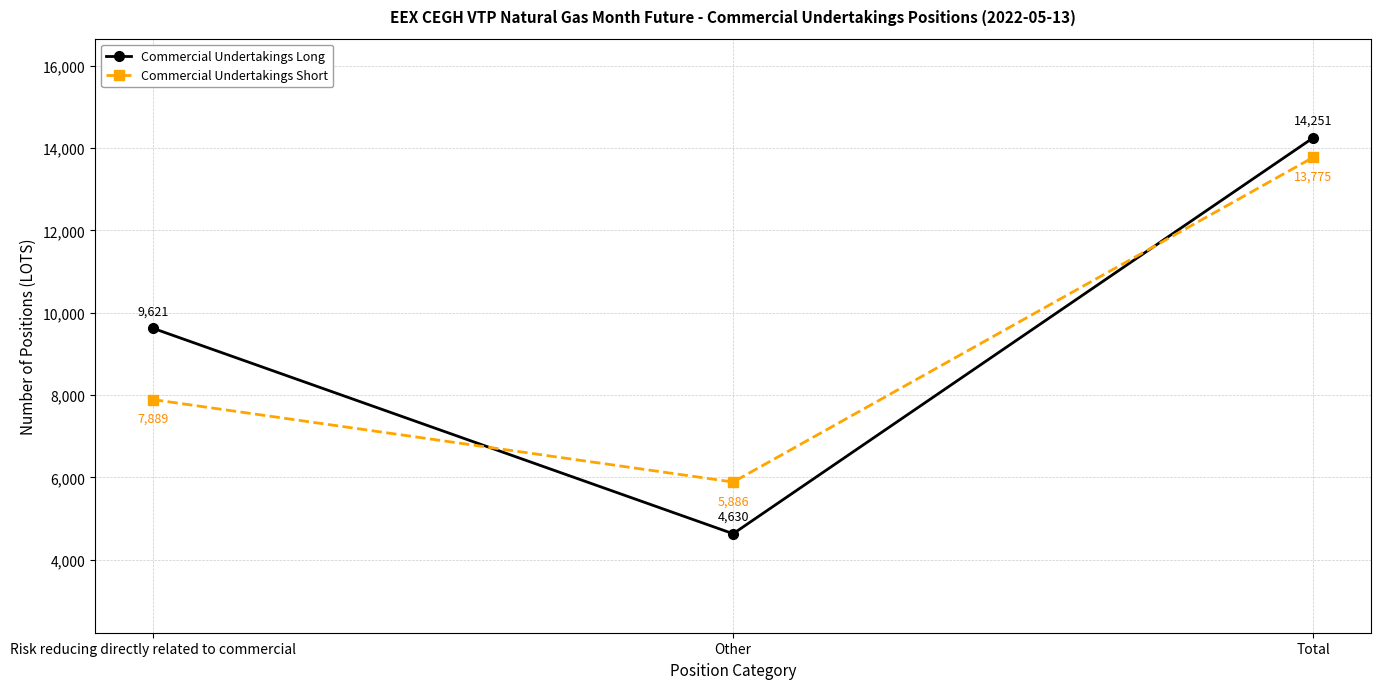

The value of Commercial Undertakings Long at Total is 6552. True or false?

False